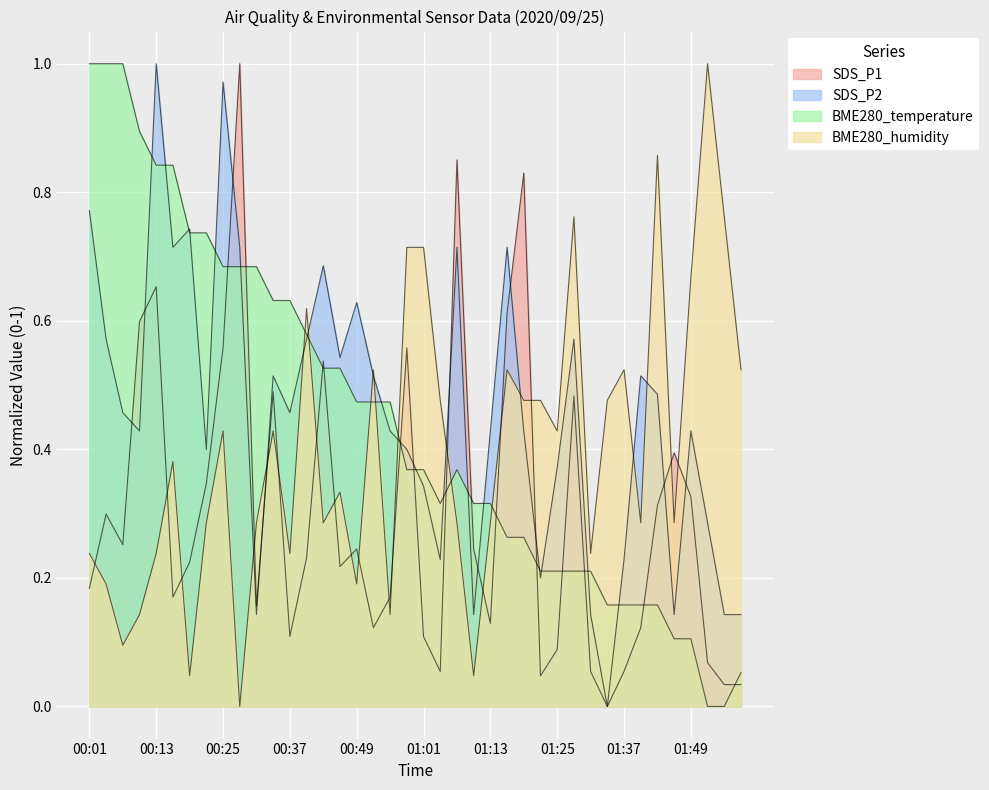

Which label corresponds to the largest value in the chart?

00:28